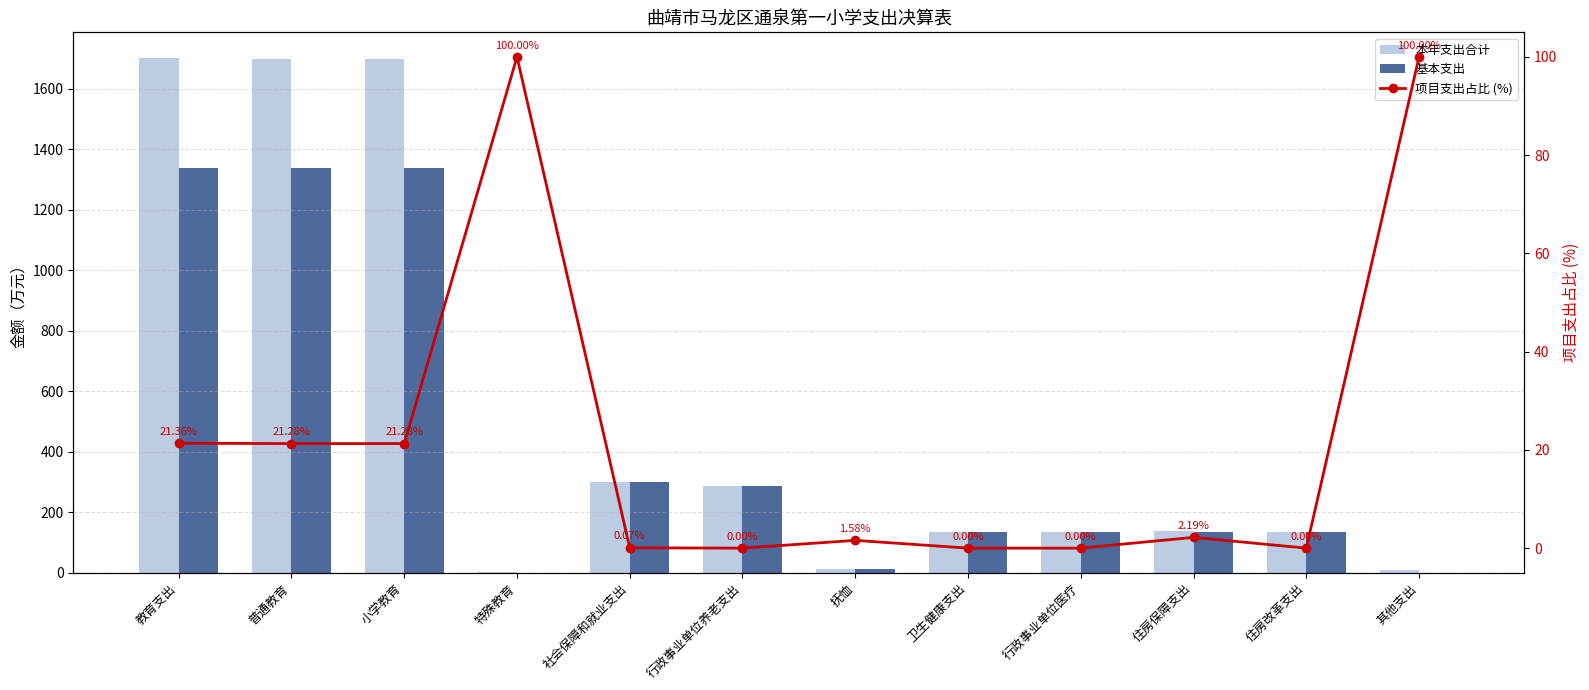

Where does the 本年支出合计 series first go above 136?

教育支出